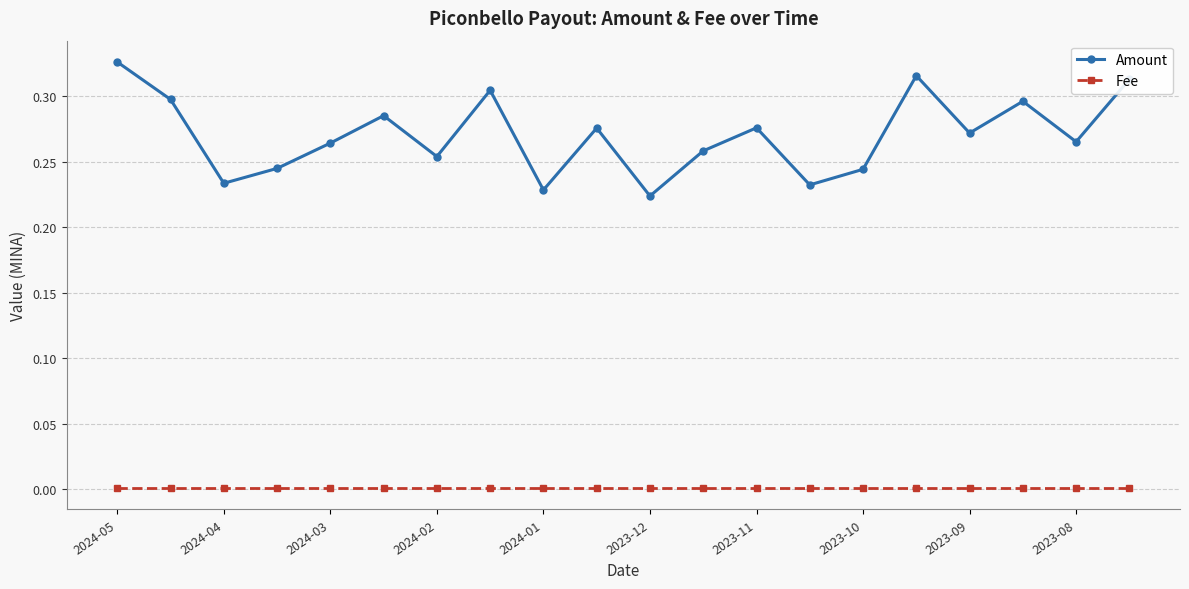

Which series has the largest total across all categories?

Amount